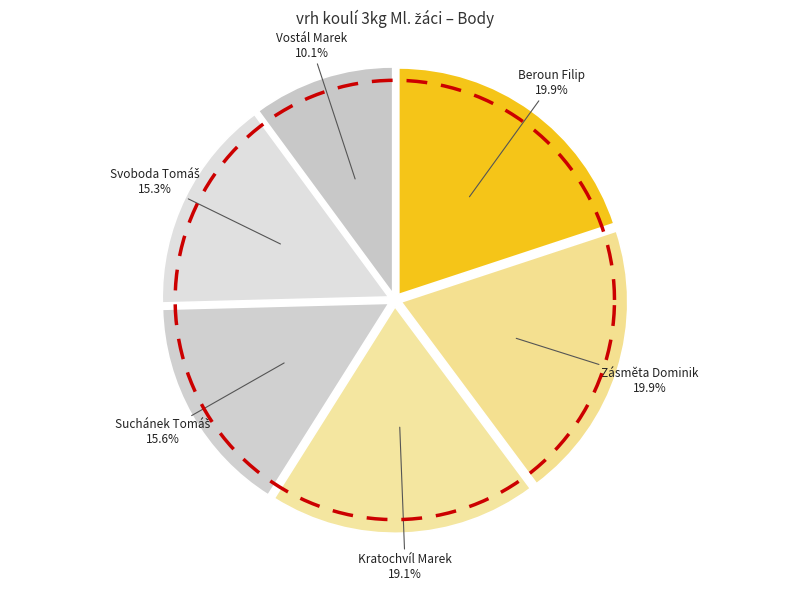

What is the change in value from Zásměta Dominik to Suchánek Tomáš?

-86